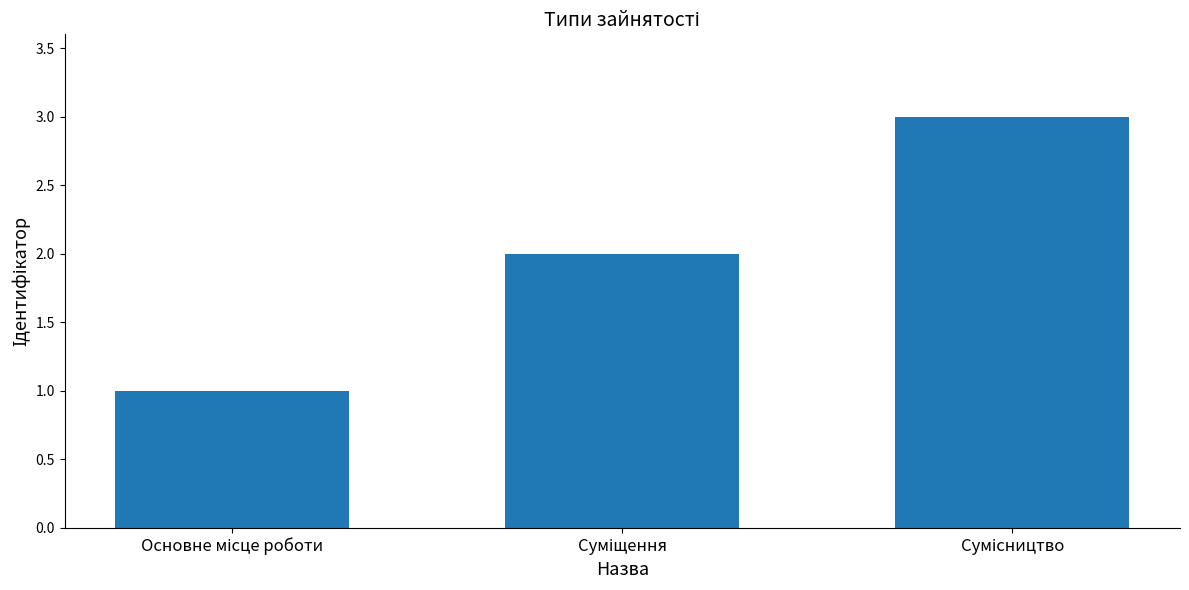

What is the greatest value displayed?

3